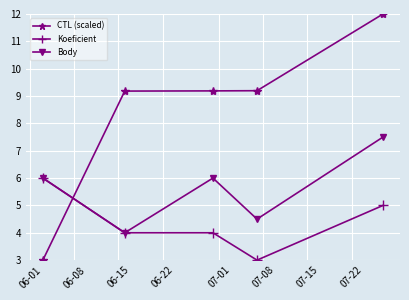

Reading right to left, list all the values displayed in this chart.

CTL (scaled): 12.0	9.2	9.2	9.2	3.0
Koeficient: 5.0	3.0	4.0	4.0	6.0
Body: 7.5	4.5	6.0	4.0	6.0